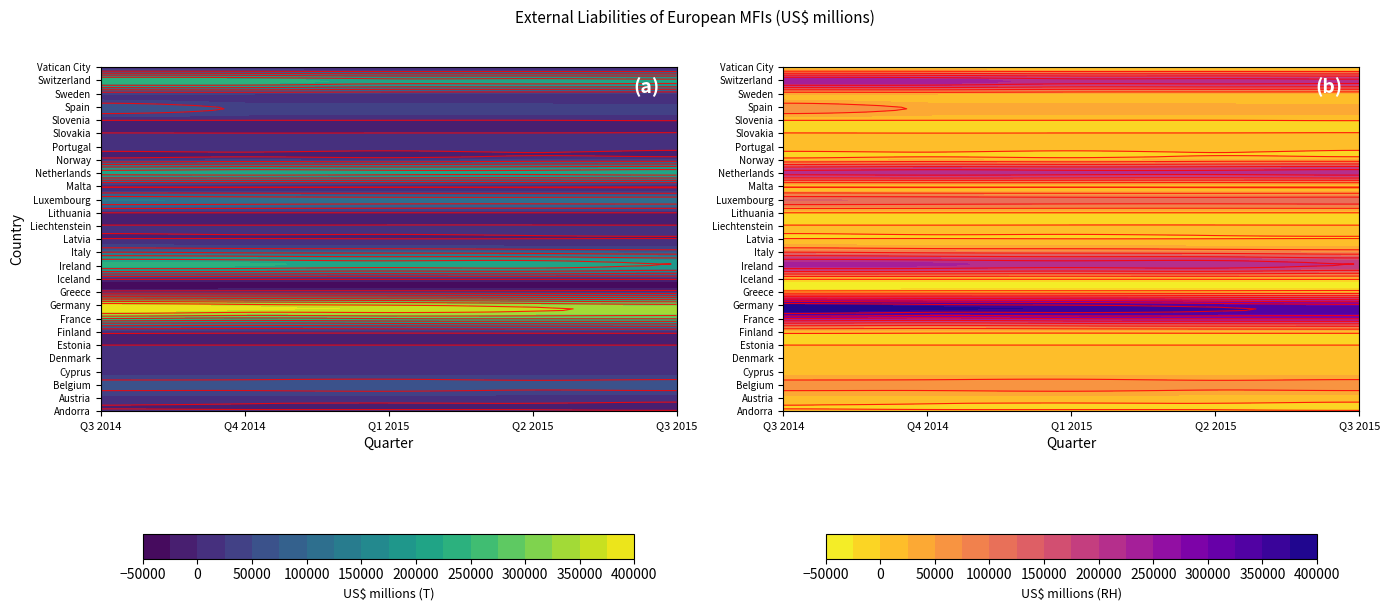

Reading right to left, list all the values displayed in this chart.

Andorra: Q3 2015=158	Q2 2015=196	Q1 2015=281	Q4 2014=238	Q3 2014=287
Austria: Q3 2015=9605	Q2 2015=10518	Q1 2015=11505	Q4 2014=11425	Q3 2014=12651
Belgium: Q3 2015=67394	Q2 2015=62799	Q1 2015=71284	Q4 2014=65856	Q3 2014=65315
Cyprus: Q3 2015=7790	Q2 2015=7885	Q1 2015=7785	Q4 2014=9243	Q3 2014=7858
Denmark: Q3 2015=16698	Q2 2015=17186	Q1 2015=20815	Q4 2014=17759	Q3 2014=17991
Estonia: Q3 2015=98	Q2 2015=97	Q1 2015=120	Q4 2014=131	Q3 2014=96
Finland: Q3 2015=12464	Q2 2015=11775	Q1 2015=10372	Q4 2014=9657	Q3 2014=11887
France: Q3 2015=252019	Q2 2015=252416	Q1 2015=249791	Q4 2014=235936	Q3 2014=247511
Germany: Q3 2015=315402	Q2 2015=333223	Q1 2015=354030	Q4 2014=364718	Q3 2014=382828
Greece: Q3 2015=25114	Q2 2015=24268	Q1 2015=25111	Q4 2014=26073	Q3 2014=24582
Iceland: Q3 2015=5050	Q2 2015=4189	Q1 2015=3904	Q4 2014=4383	Q3 2014=4835
Ireland: Q3 2015=197943	Q2 2015=221513	Q1 2015=214789	Q4 2014=226643	Q3 2014=228904
Italy: Q3 2015=78391	Q2 2015=86510	Q1 2015=91313	Q4 2014=95001	Q3 2014=104011
Latvia: Q3 2015=492	Q2 2015=344	Q1 2015=412	Q4 2014=836	Q3 2014=1056
Liechtenstein: Q3 2015=1896	Q2 2015=2162	Q1 2015=2110	Q4 2014=1848	Q3 2014=1934
Lithuania: Q3 2015=110	Q2 2015=125	Q1 2015=51	Q4 2014=276	Q3 2014=201
Luxembourg: Q3 2015=118257	Q2 2015=115691	Q1 2015=116690	Q4 2014=121020	Q3 2014=124941
Malta: Q3 2015=1845	Q2 2015=1998	Q1 2015=2673	Q4 2014=2247	Q3 2014=1962
Netherlands: Q3 2015=218246	Q2 2015=210205	Q1 2015=212636	Q4 2014=218042	Q3 2014=212890
Norway: Q3 2015=27212	Q2 2015=28348	Q1 2015=19234	Q4 2014=24724	Q3 2014=16798
Portugal: Q3 2015=11285	Q2 2015=16684	Q1 2015=15764	Q4 2014=19559	Q3 2014=20030
Slovakia: Q3 2015=1298	Q2 2015=976	Q1 2015=945	Q4 2014=727	Q3 2014=1413
Slovenia: Q3 2015=1300	Q2 2015=231	Q1 2015=350	Q4 2014=416	Q3 2014=825
Spain: Q3 2015=34981	Q2 2015=37717	Q1 2015=41117	Q4 2014=43844	Q3 2014=72738
Sweden: Q3 2015=23525	Q2 2015=23759	Q1 2015=24915	Q4 2014=28113	Q3 2014=28050
Switzerland: Q3 2015=211783	Q2 2015=217896	Q1 2015=215711	Q4 2014=238222	Q3 2014=244422
Vatican City: Q3 2015=17	Q2 2015=38	Q1 2015=35	Q4 2014=21	Q3 2014=14